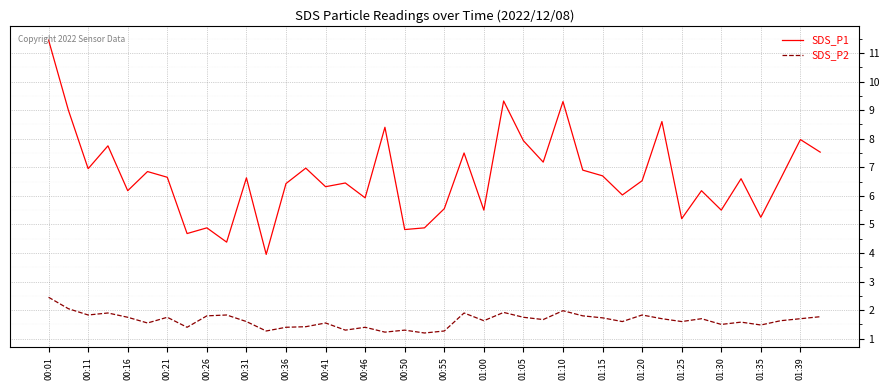

True or false: SDS_P1 and SDS_P2 intersect in this chart.

False